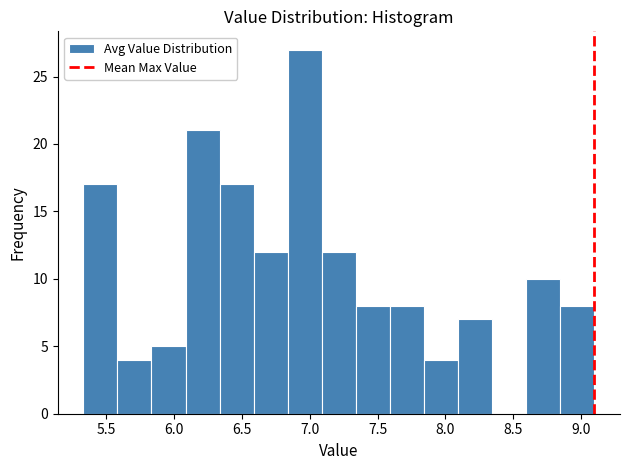

Which range on the x-axis has the tallest bar?

6.85 to 7.10